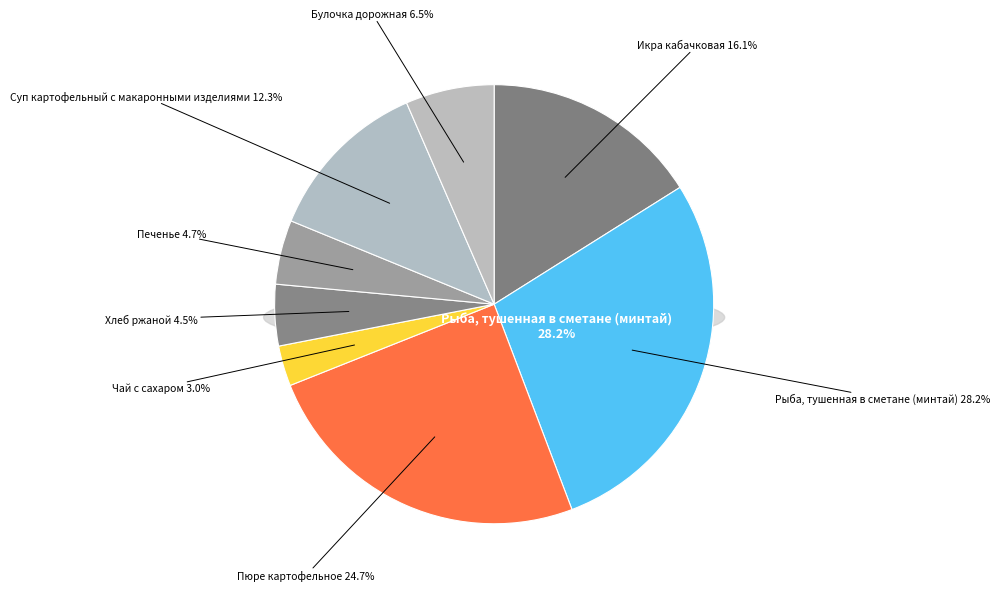

To the nearest percent, what percentage of the pie is Хлеб ржаной?

5%